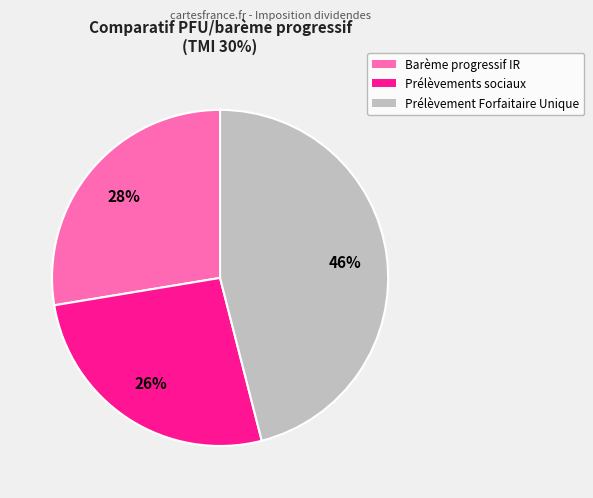

To the nearest percent, what percentage of the pie is Prélèvement Forfaitaire Unique?

46%